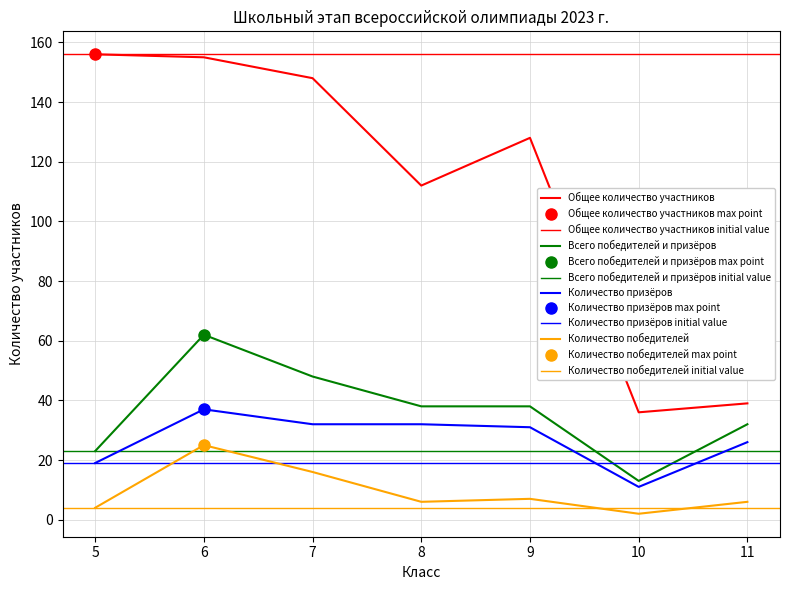

Is the value of Общее количество участников at 6 greater than the value of Всего победителей и призёров at 5?

Yes